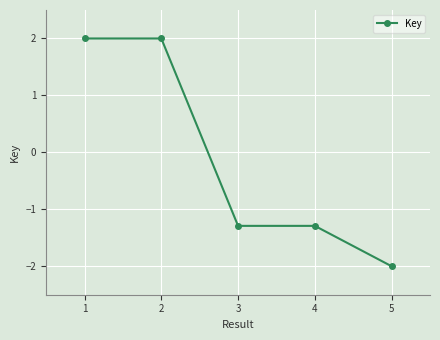

What is the greatest value displayed?

2.0